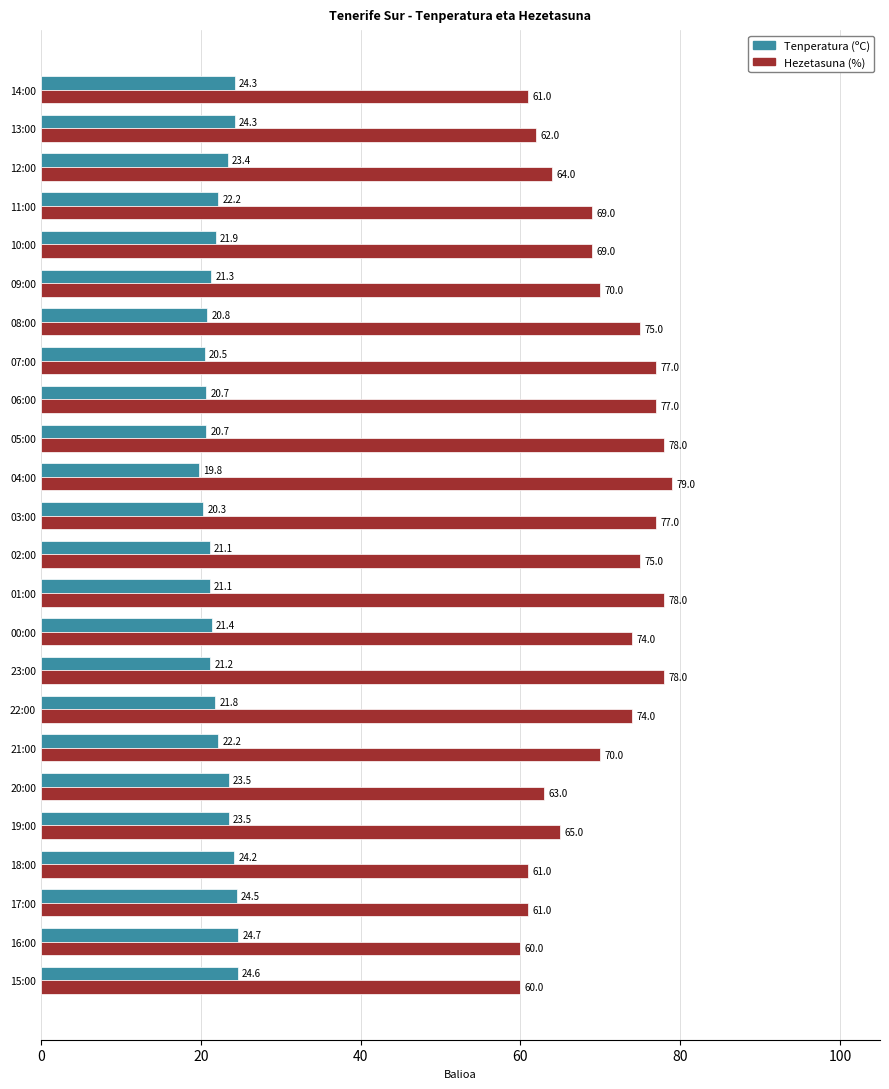

The Tenperatura (ºC) series shows 20.5 at 07:00. True or false?

True